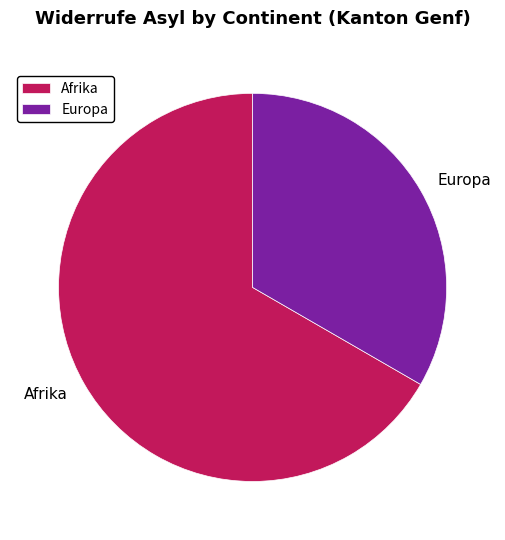

How many segments does this pie chart have?

2